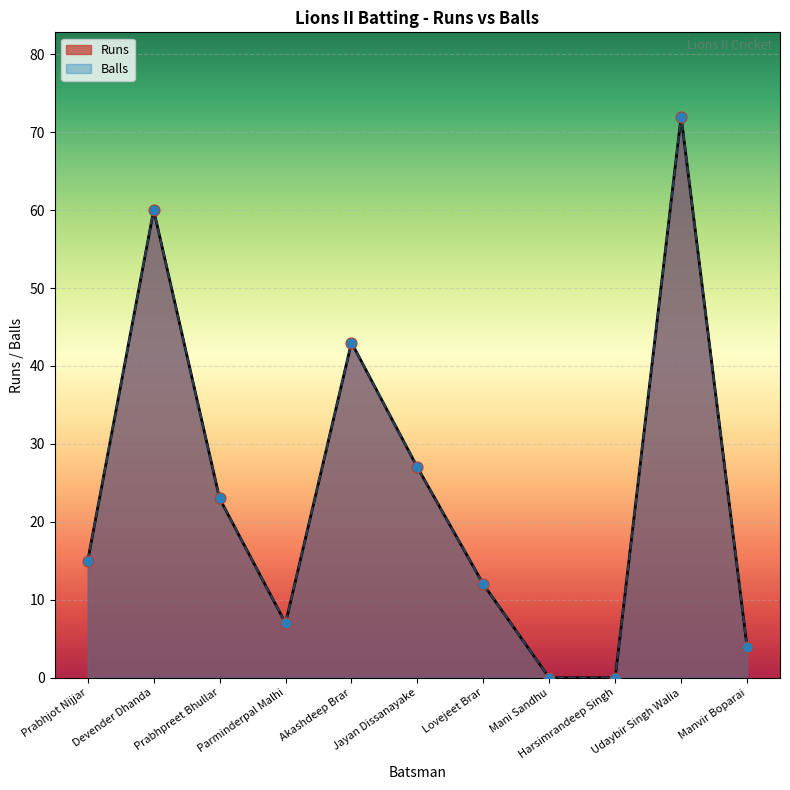

Which series has the widest spread of Y values?

Runs